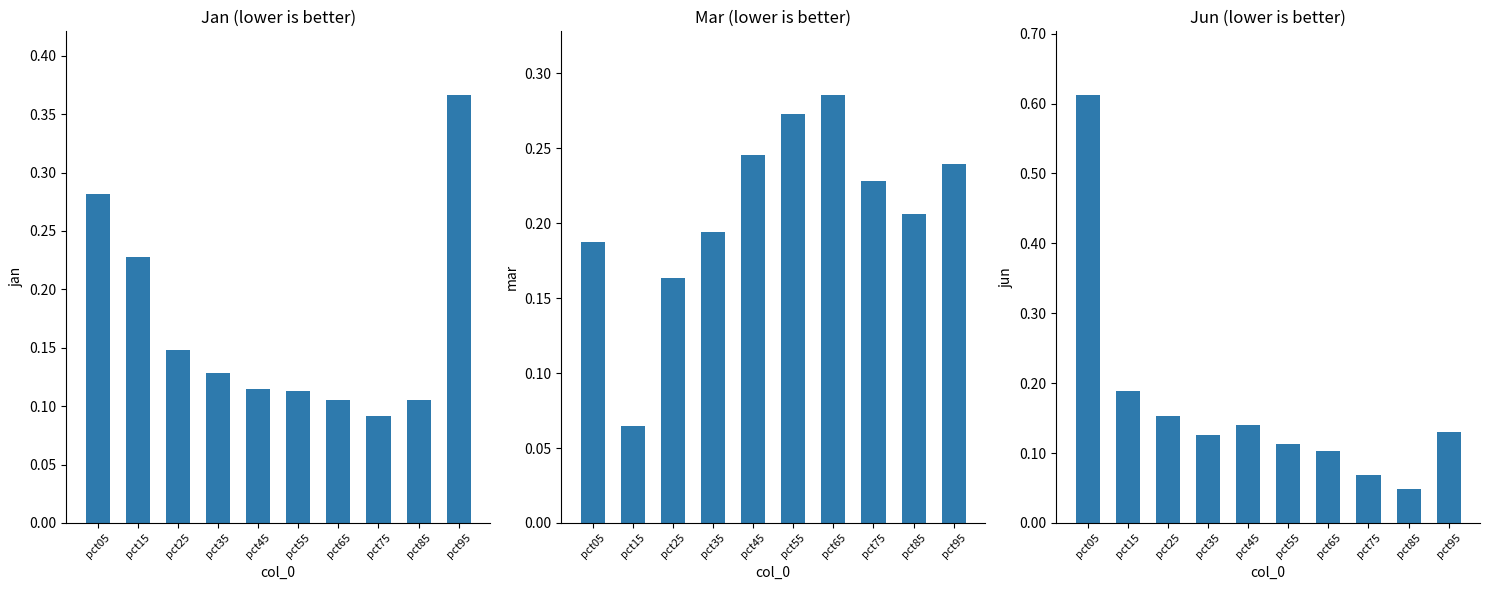

What is the total value across all series at pct15?

0.5